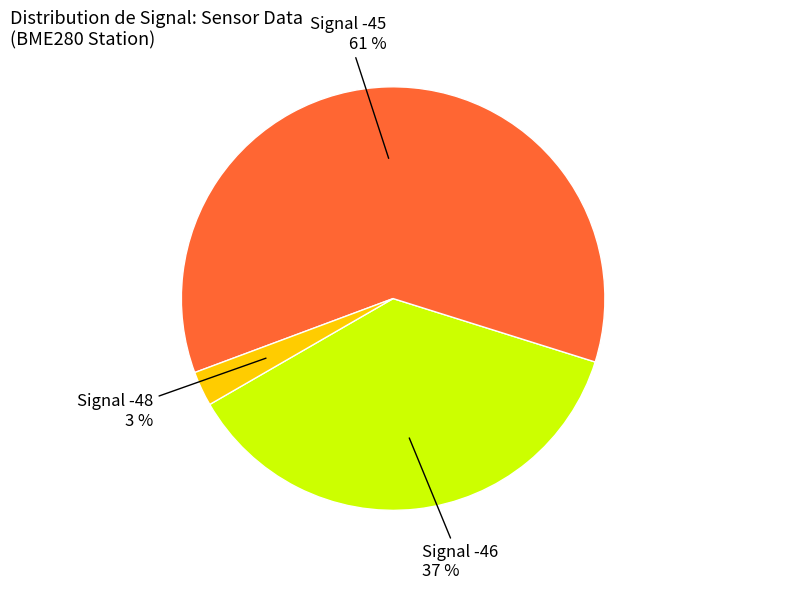

To the nearest percent, what is the average slice percentage?

33%